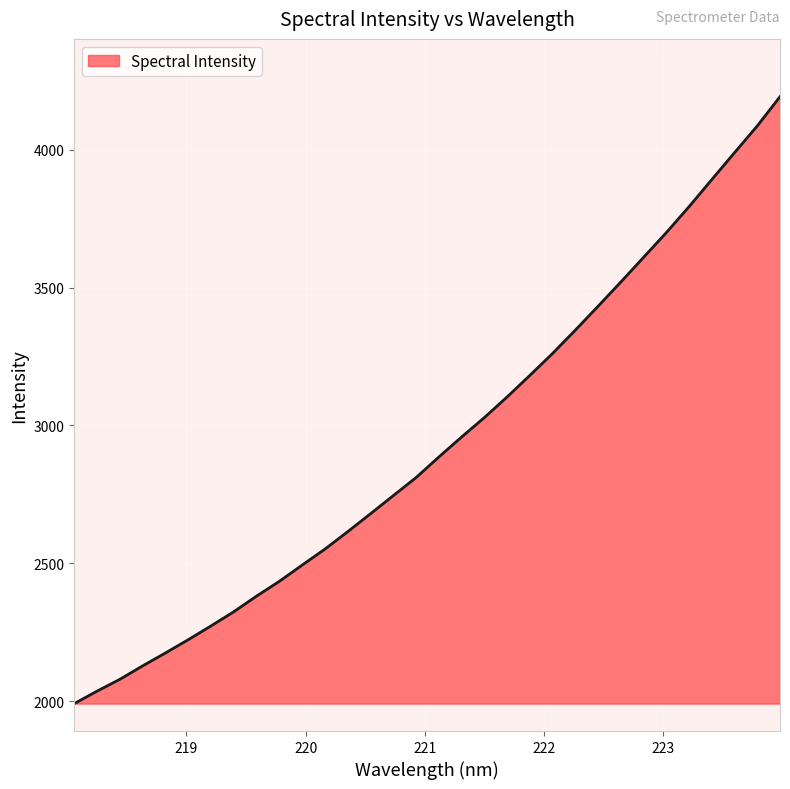

What is the minimum value shown in the chart?

1991.0